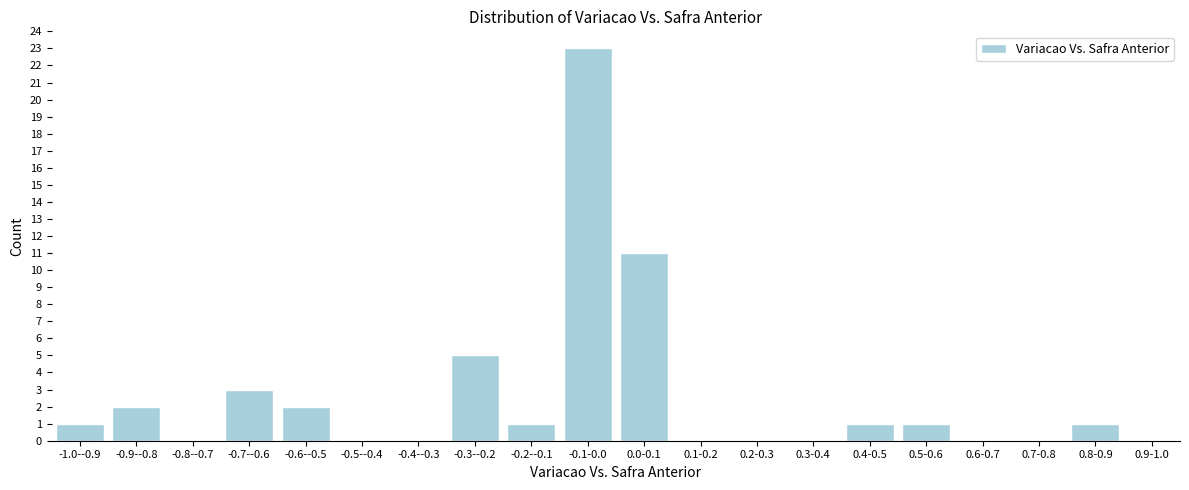

Reading right to left, extract all data points from this chart.

0.9-1.0=0	0.8-0.9=1	0.7-0.8=0	0.6-0.7=0	0.5-0.6=1	0.4-0.5=1	0.3-0.4=0	0.2-0.3=0	0.1-0.2=0	0.0-0.1=11	-0.1-0.0=23	-0.2--0.1=1	-0.3--0.2=5	-0.4--0.3=0	-0.5--0.4=0	-0.6--0.5=2	-0.7--0.6=3	-0.8--0.7=0	-0.9--0.8=2	-1.0--0.9=1